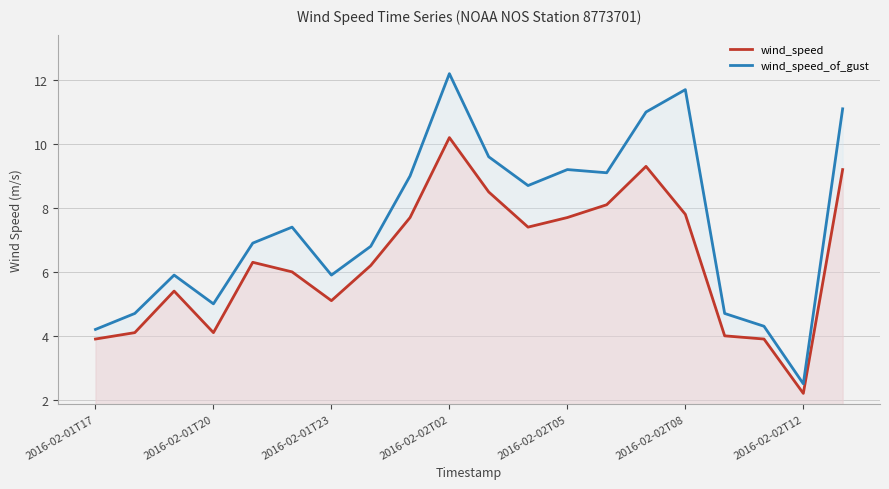

What is the total value across all series at 2016-02-01T17?

8.1